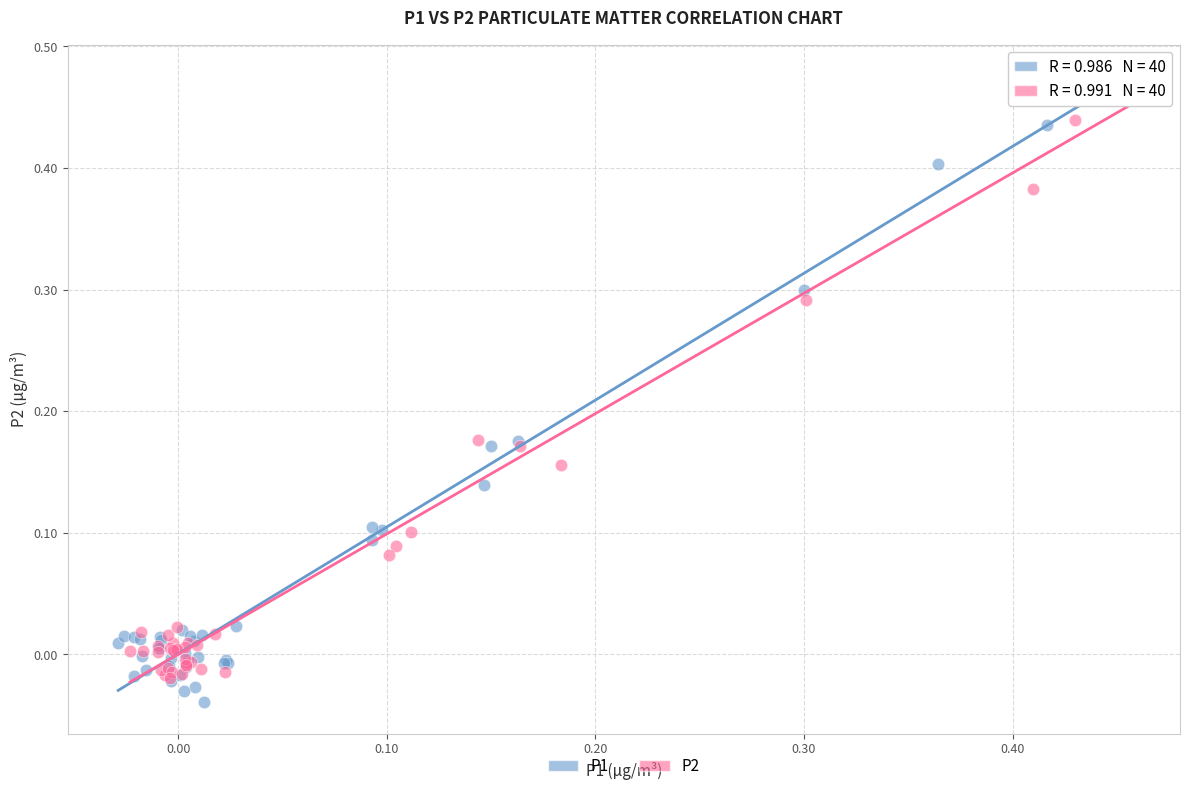

Which series has the largest Y range (max minus min)?

P1